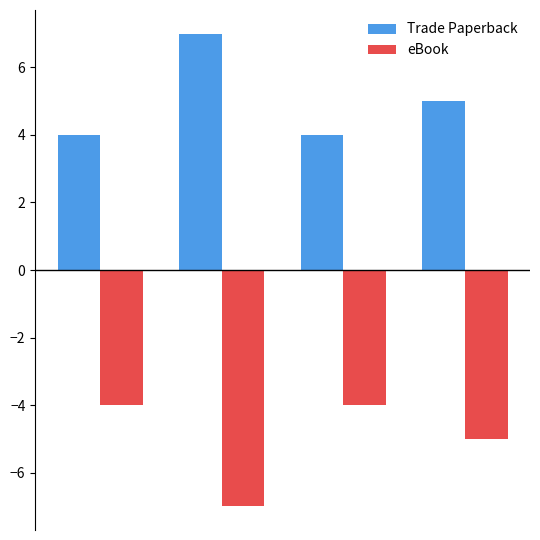

What are all the series names shown in the legend?

Trade Paperback, eBook